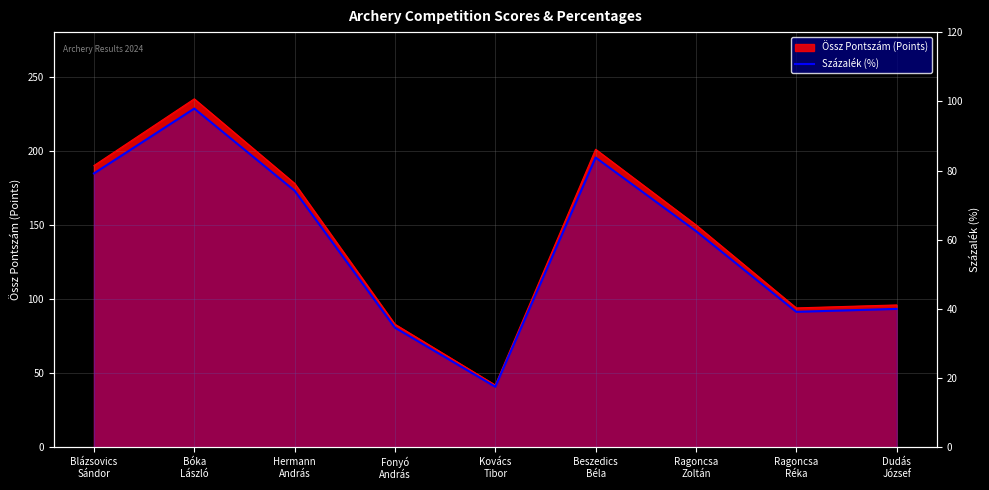

Reading left to right, transcribe all the data shown in this chart.

Blázsovics
Sándor=79.2	Bóka
László=97.9	Hermann
András=74.2	Fonyó
András=34.6	Kovács
Tibor=17.5	Beszedics
Béla=83.8	Ragoncsa
Zoltán=62.5	Ragoncsa
Réka=39.2	Dudás
József=40.0